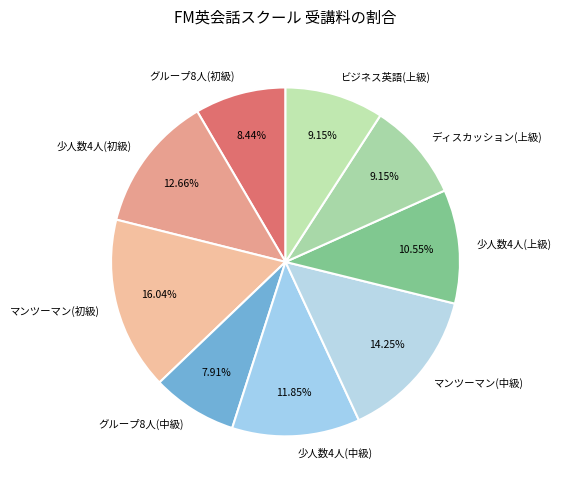

Which has a higher value, 少人数4人(初級) or マンツーマン(初級)?

マンツーマン(初級)